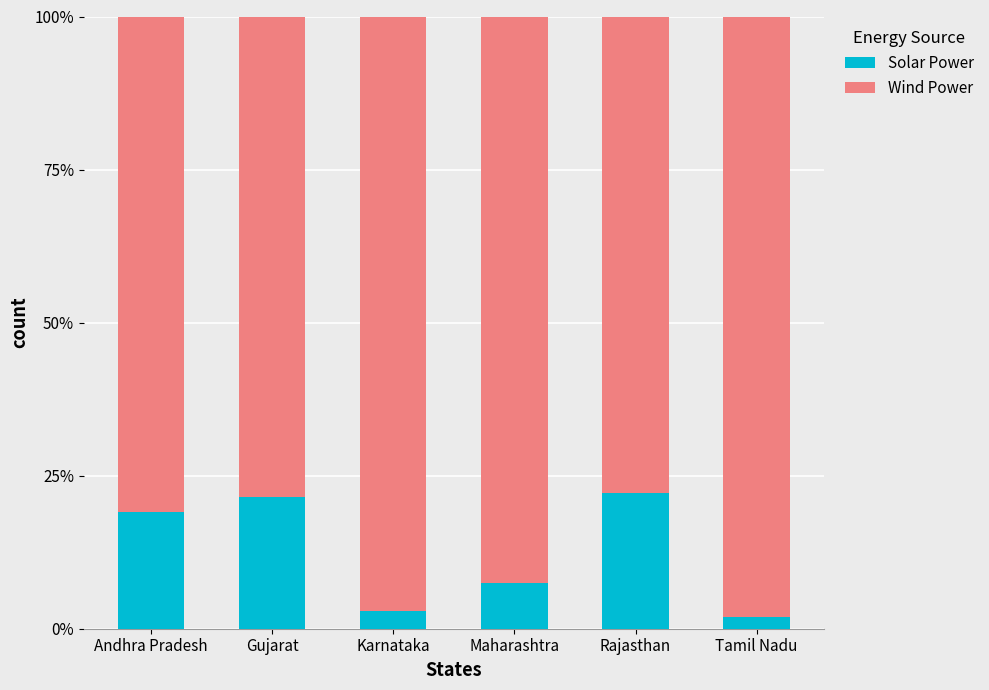

Where is Solar Power nearest to the value 12?

Maharashtra